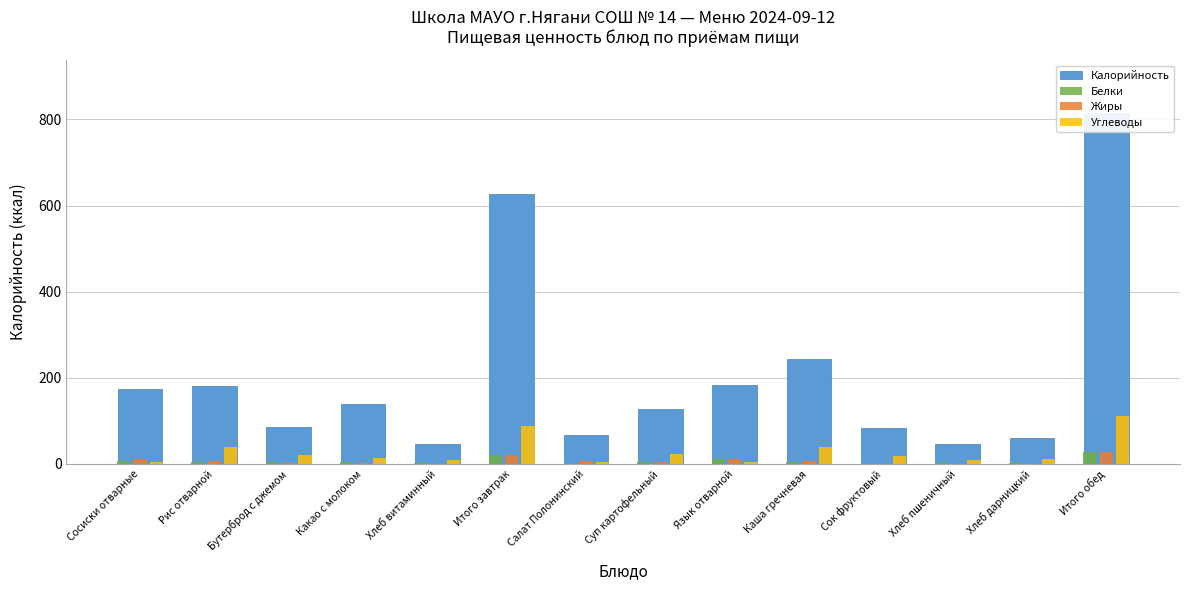

What is the value of the Белки bar at the 4th from the left?

3.8